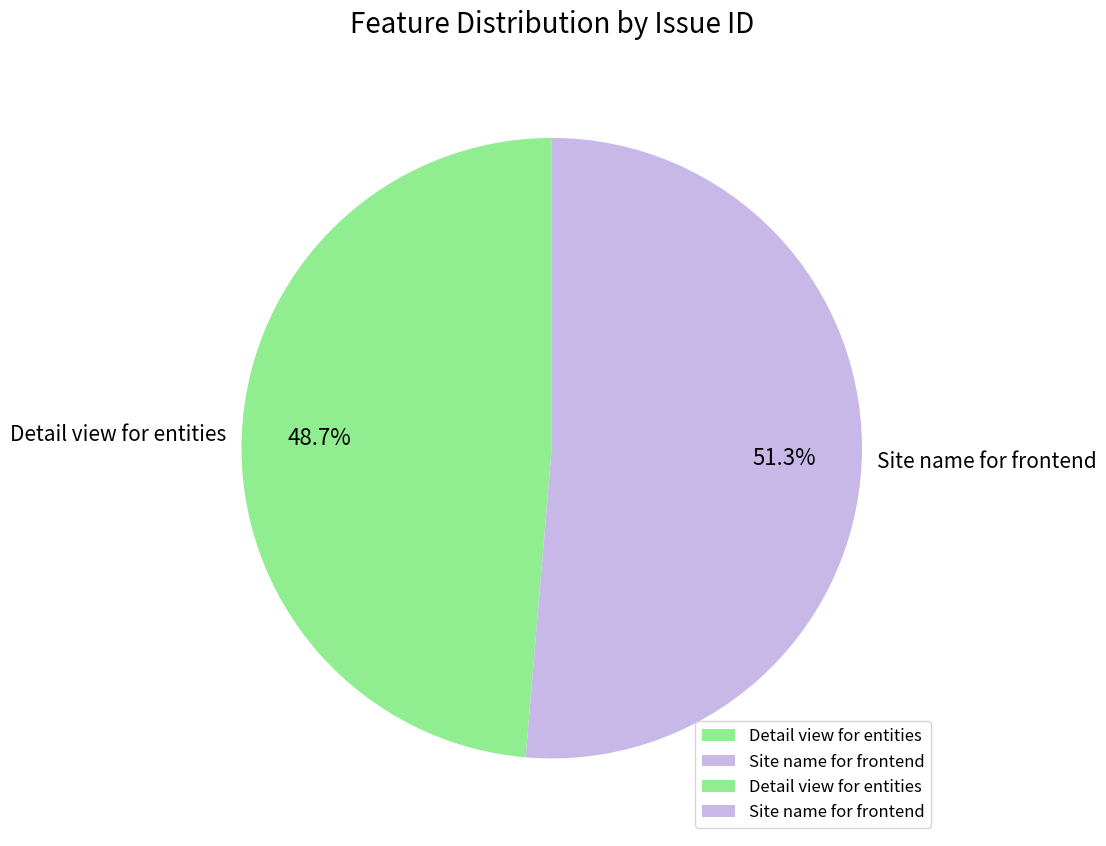

The Site name for frontend slice represents 51% of the pie. True or false?

True